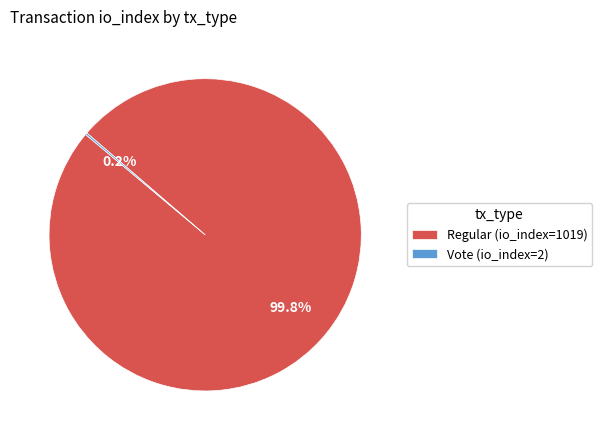

Which category accounts for the majority?

Regular (io_index=1019)